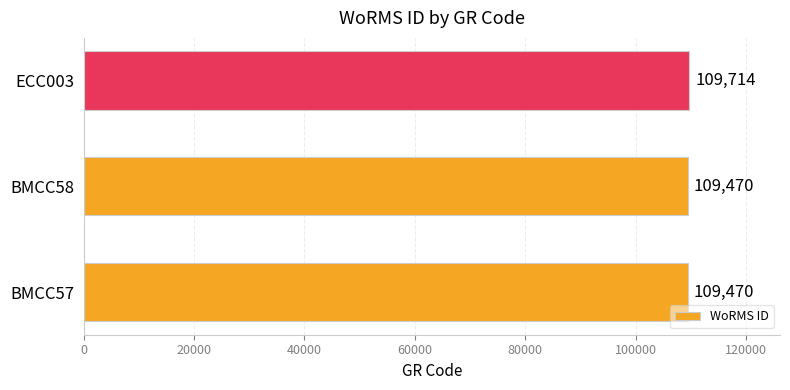

Approximately how many times larger is the value at ECC003 compared to BMCC57?

1.0